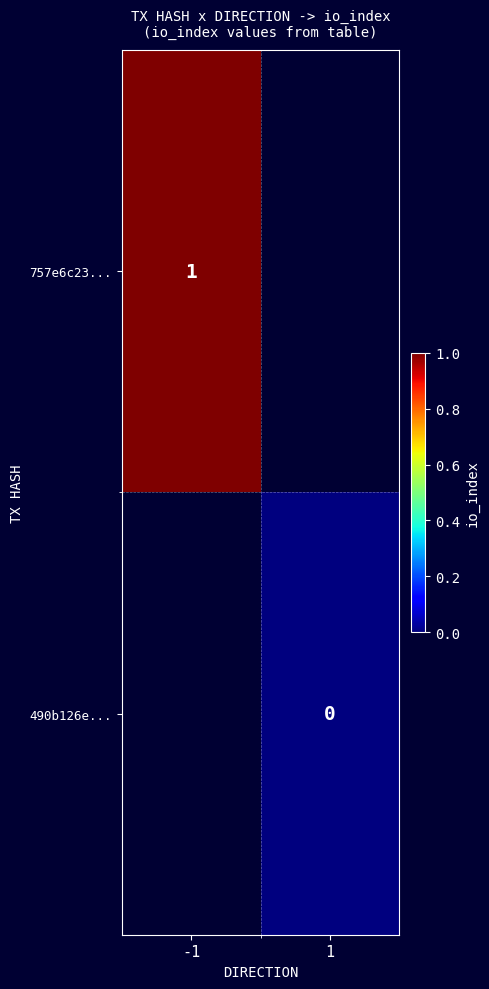

True or false: 757e6c23... has a value of 1 at -1.

True